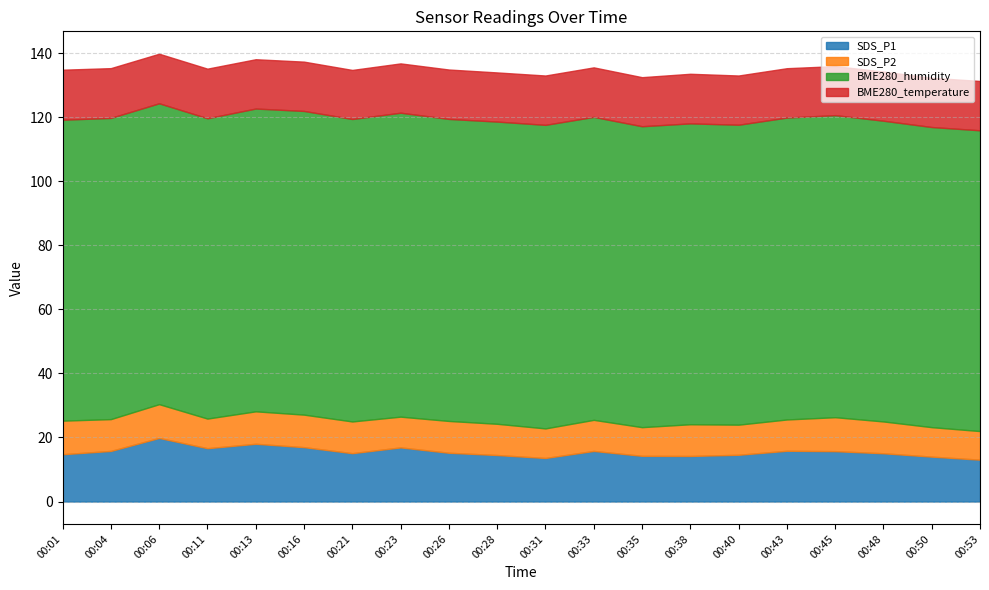

What is the maximum value for BME280_temperature?

15.6